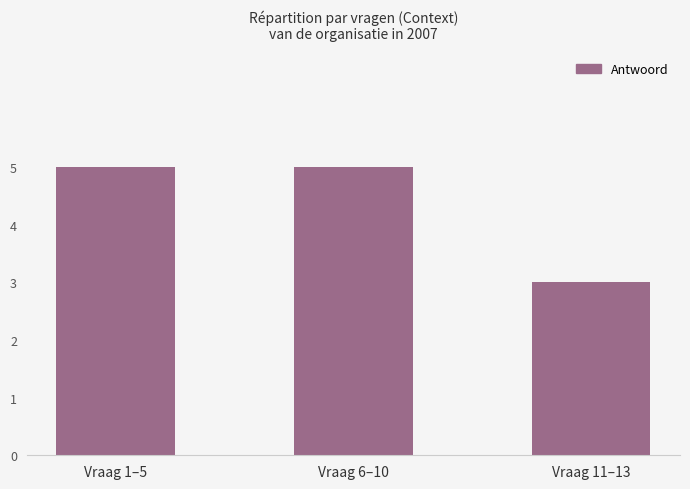

What position from the left is Vraag 6–10?

2